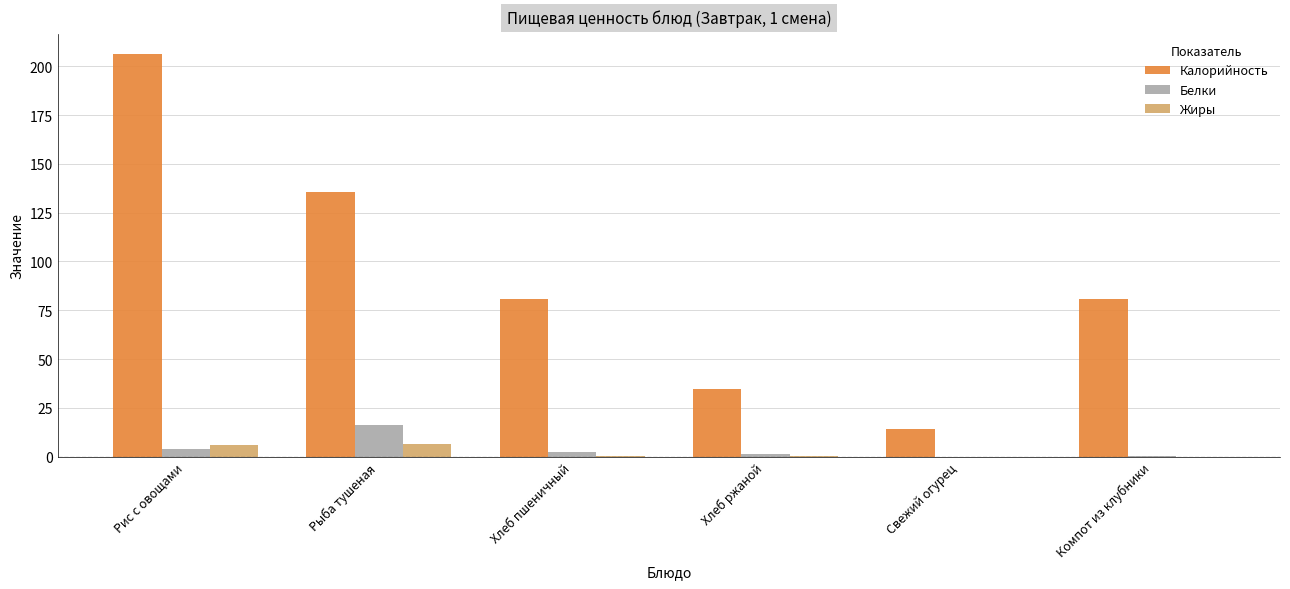

Which category has the highest value in the Белки series?

Рыба тушеная